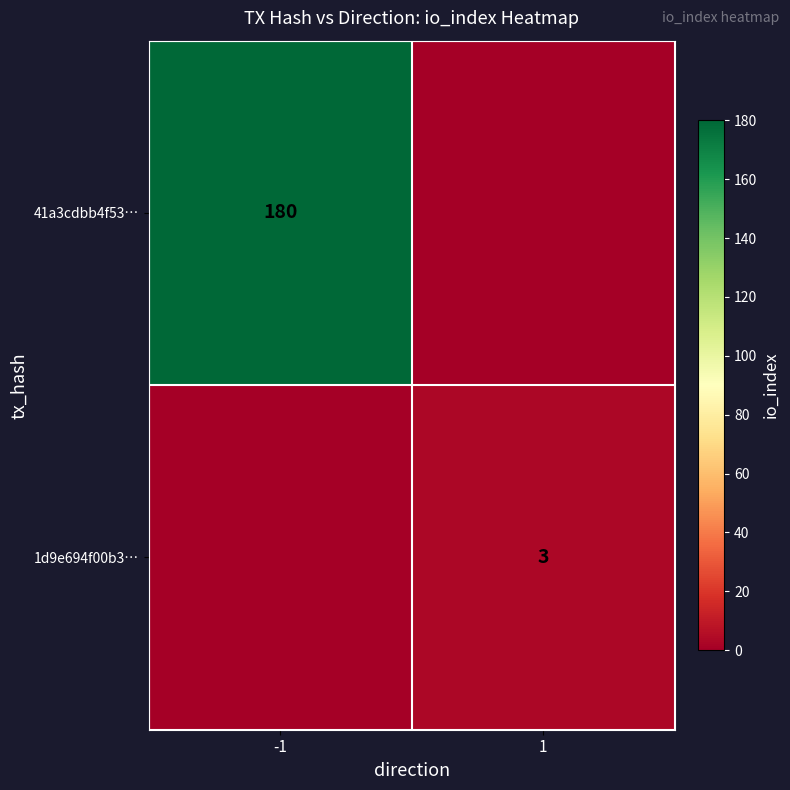

True or false: 1d9e694f00b3… has a value of 1 at 1.

False